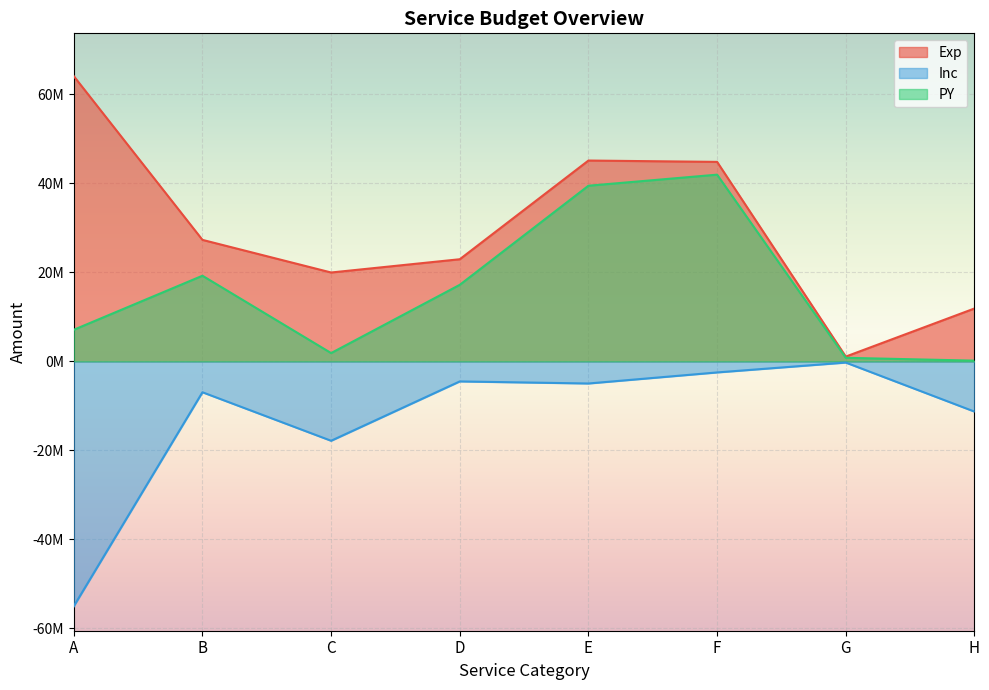

The value of PY at H is 86103. True or false?

False